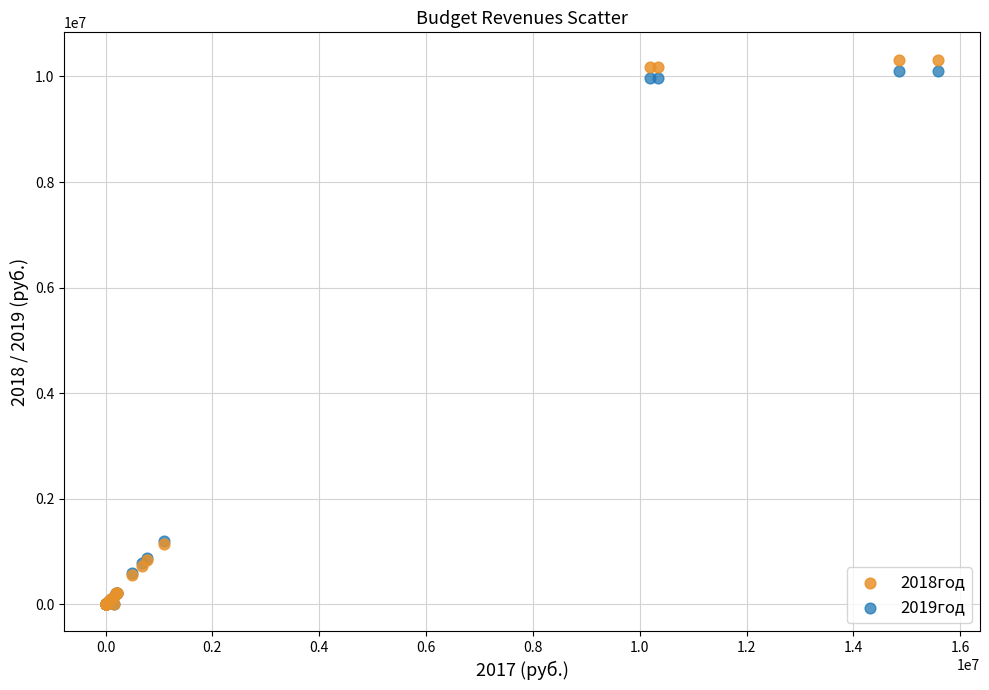

What are all the series names shown in the legend?

2018год, 2019год